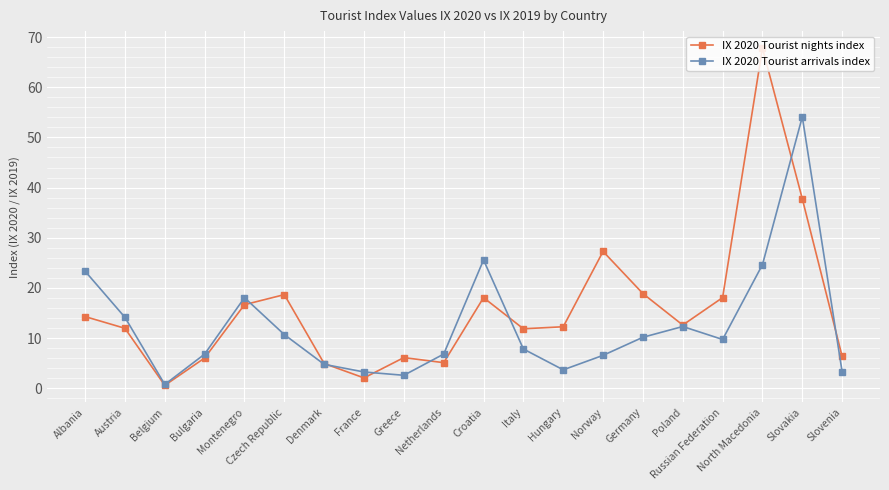

At which category does IX 2020 Tourist arrivals index reach its first local valley?

Belgium